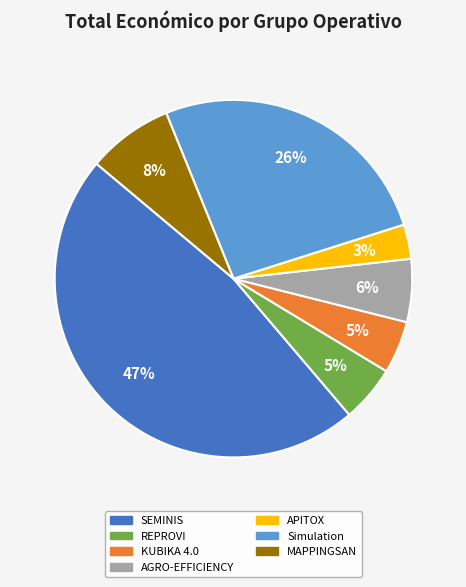

To the nearest percent, what is the average slice percentage?

14%